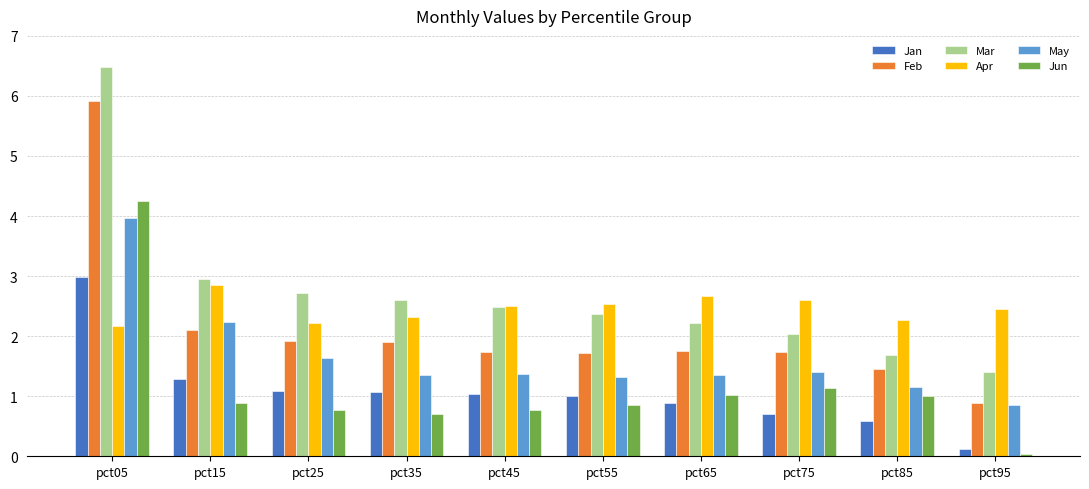

What is the approximate value of Jan at pct05?

3.0